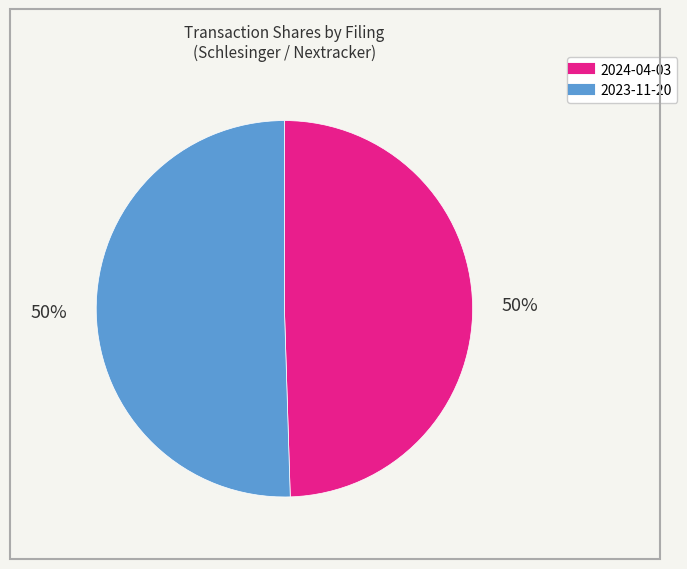

To the nearest percent, what is the average slice percentage?

50%